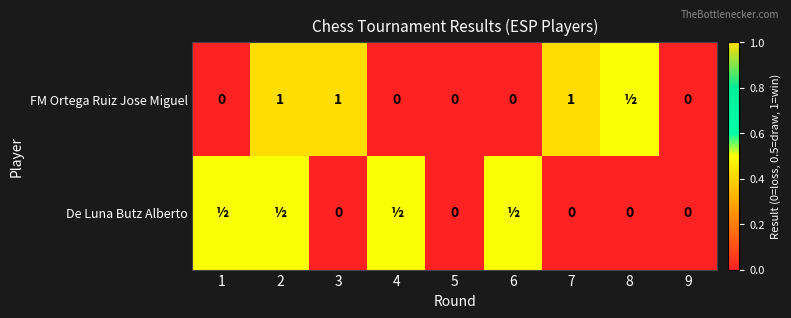

Is it true that FM Ortega Ruiz Jose Miguel equals 1.0 at 2?

True